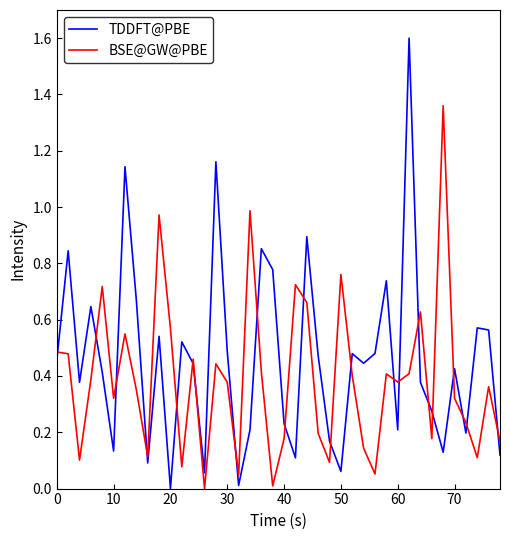

After their last crossing, which series has the higher values: TDDFT@PBE or BSE@GW@PBE?

BSE@GW@PBE